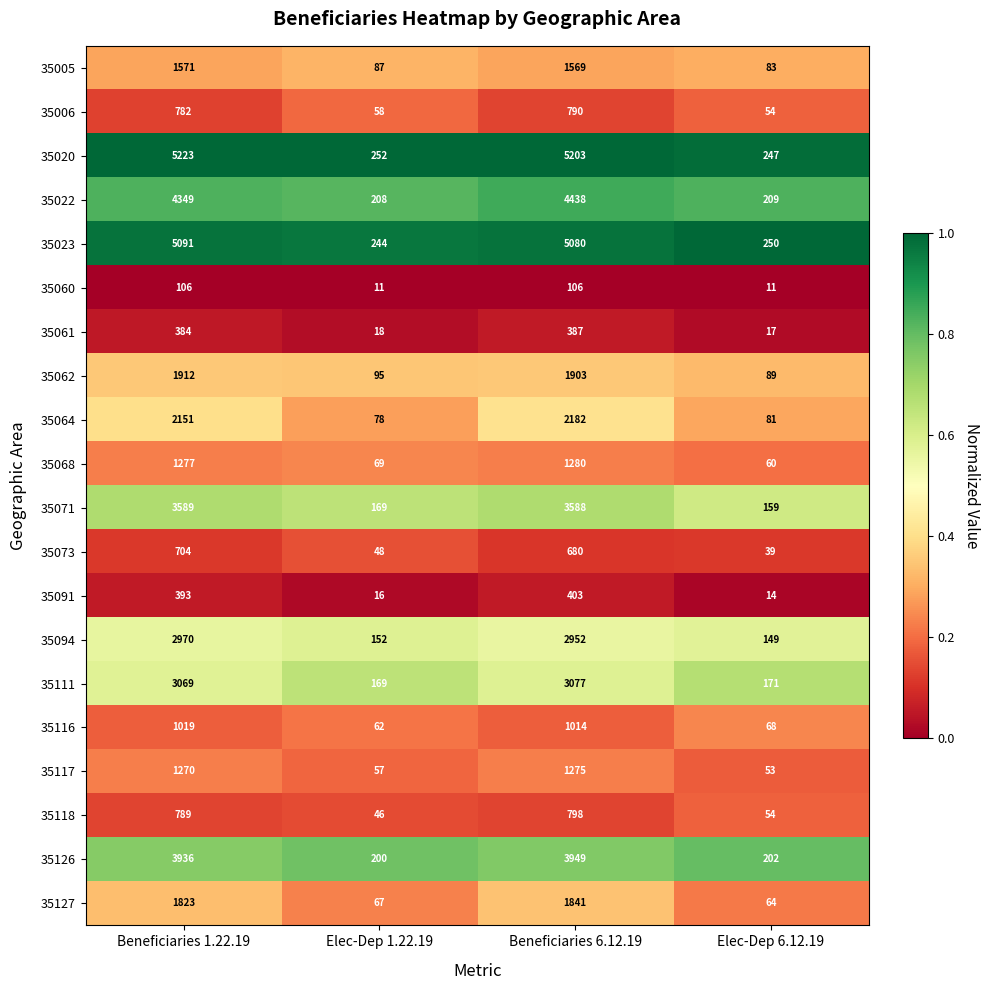

What is the total value across all series at Beneficiaries 6.12.19?

42515